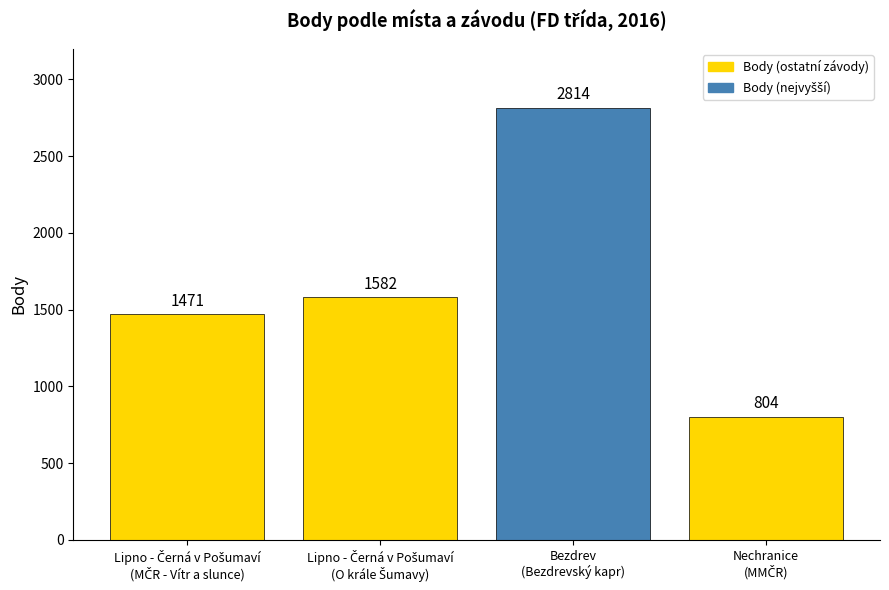

What is the difference between the maximum and minimum values?

2010